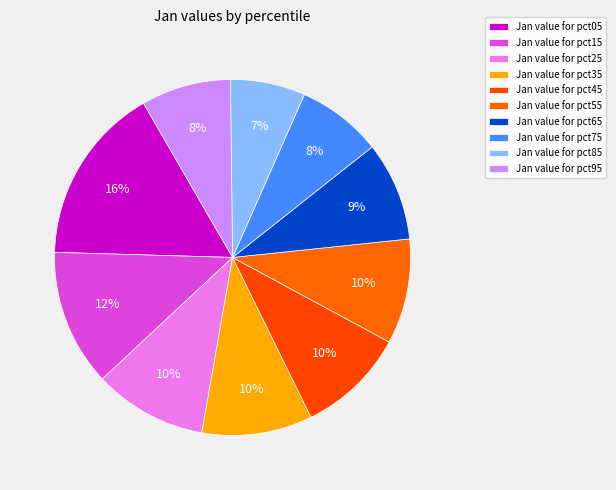

Count the number of slices in the pie.

10